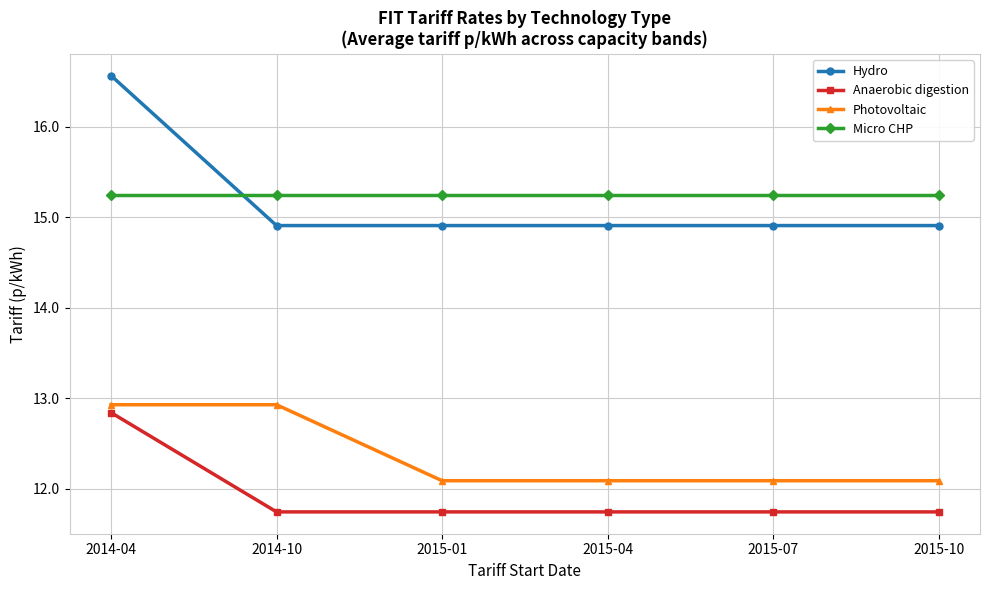

Which label corresponds to the largest value in the chart?

2014-04